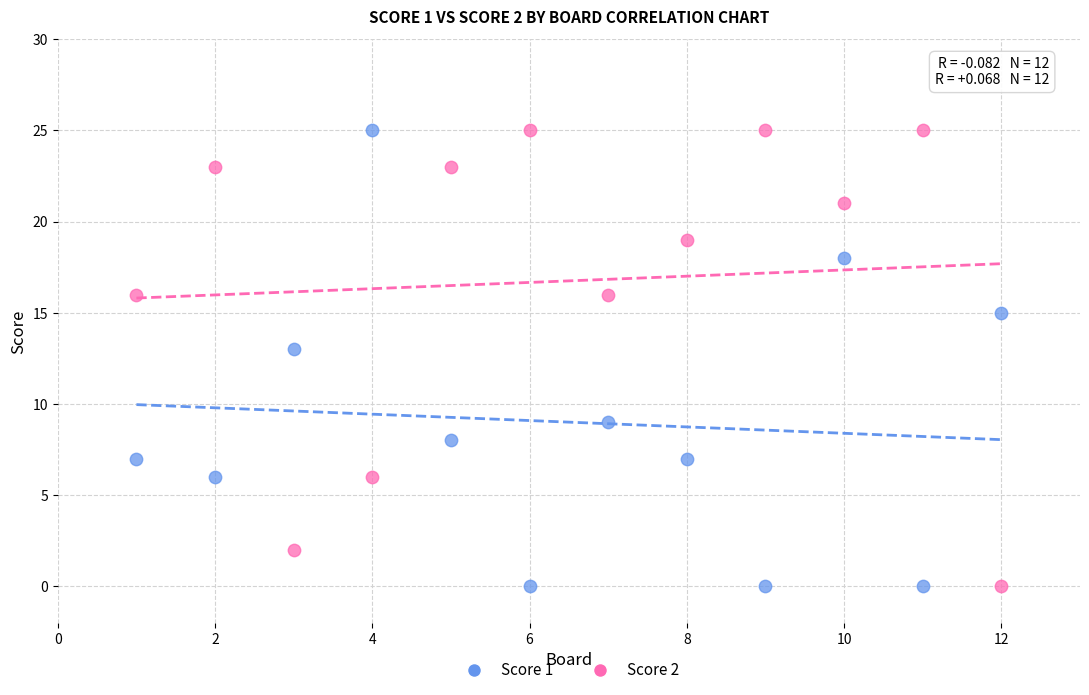

What is the X range (max minus min) for the scatter plot?

11